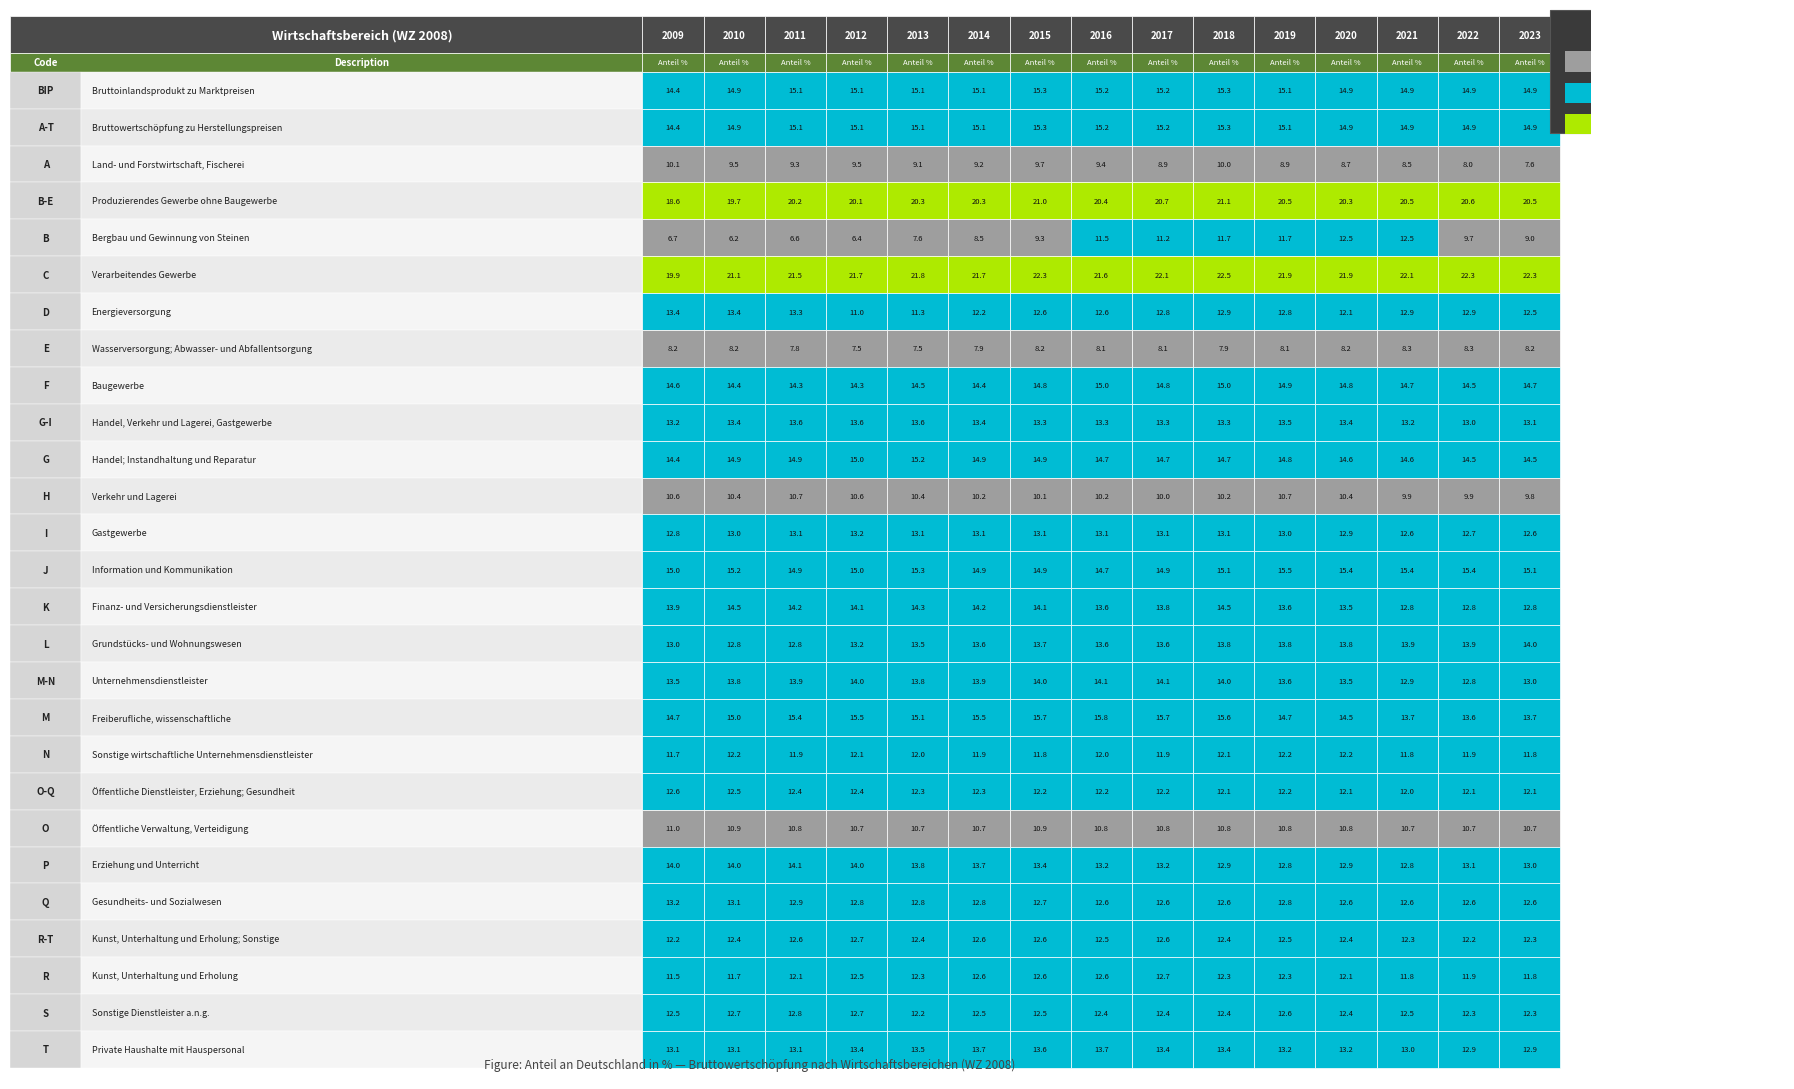

What is the total value across all series at 13?

354.5